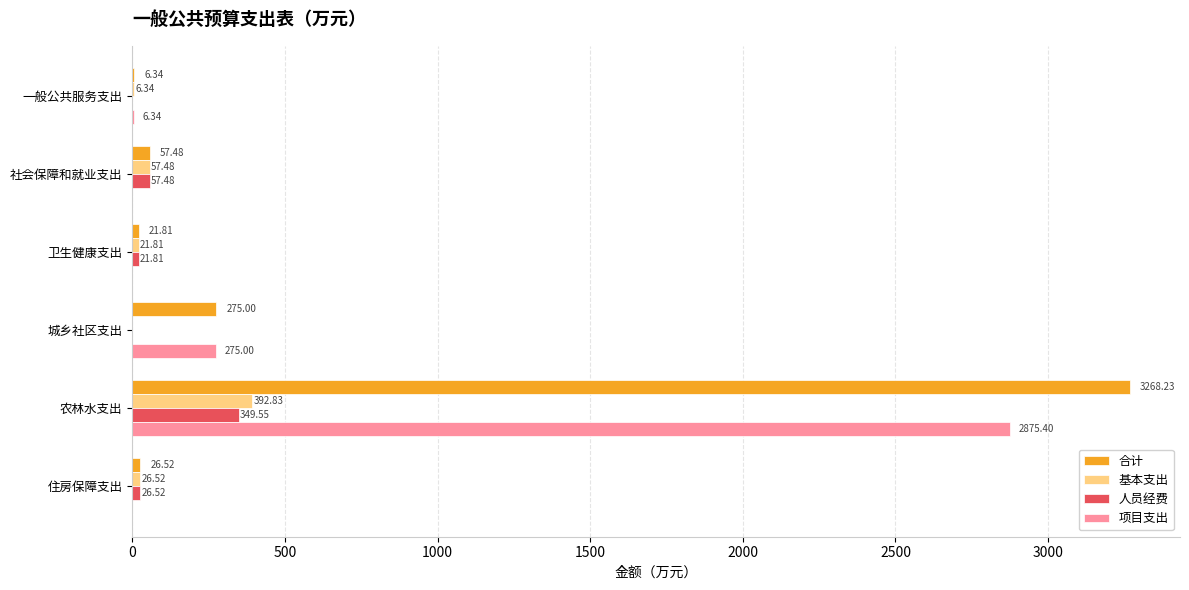

How many values in the 合计 series exceed 57?

3